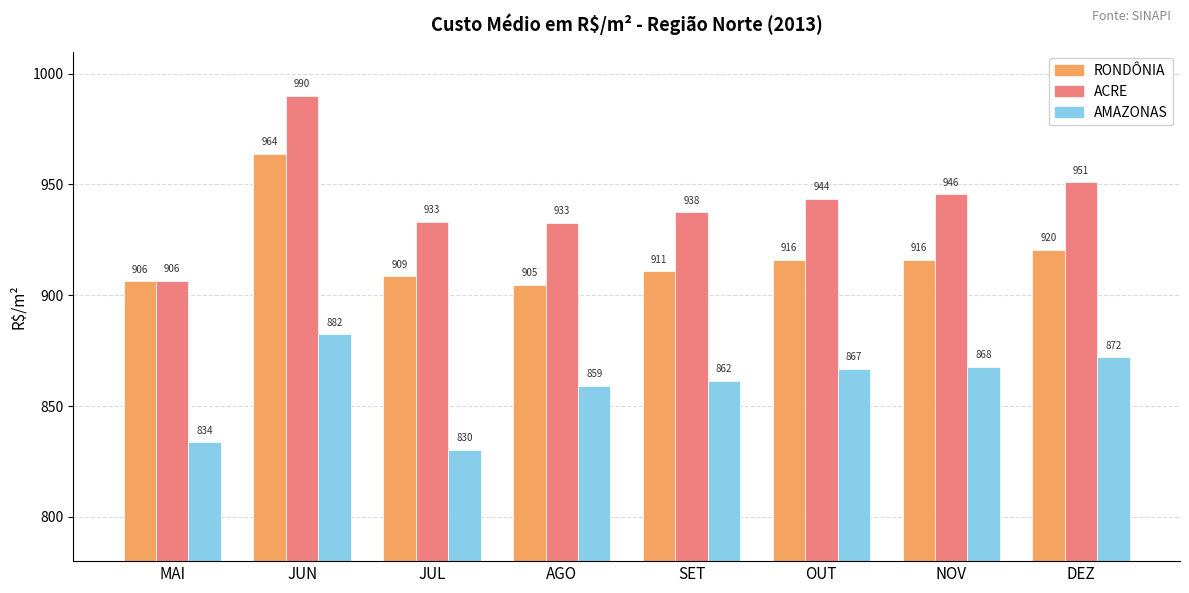

What position from the left is DEZ?

8